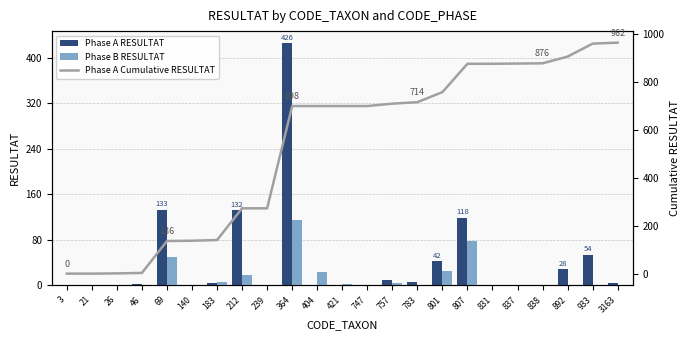

What is the difference between the highest and lowest values at 837?

875